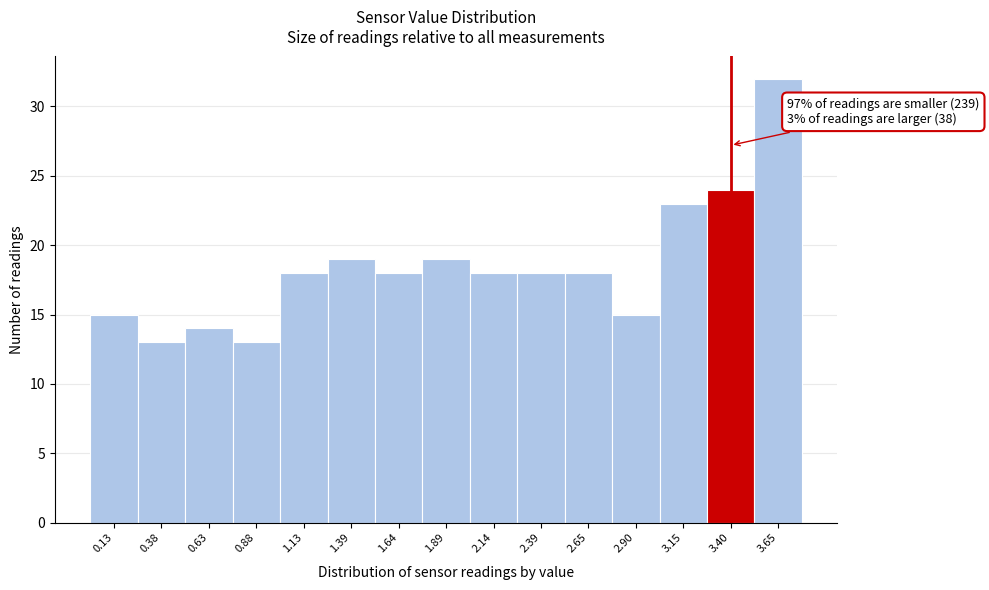

Over which range of the x-axis is the bar tallest?

3.55 to 3.80